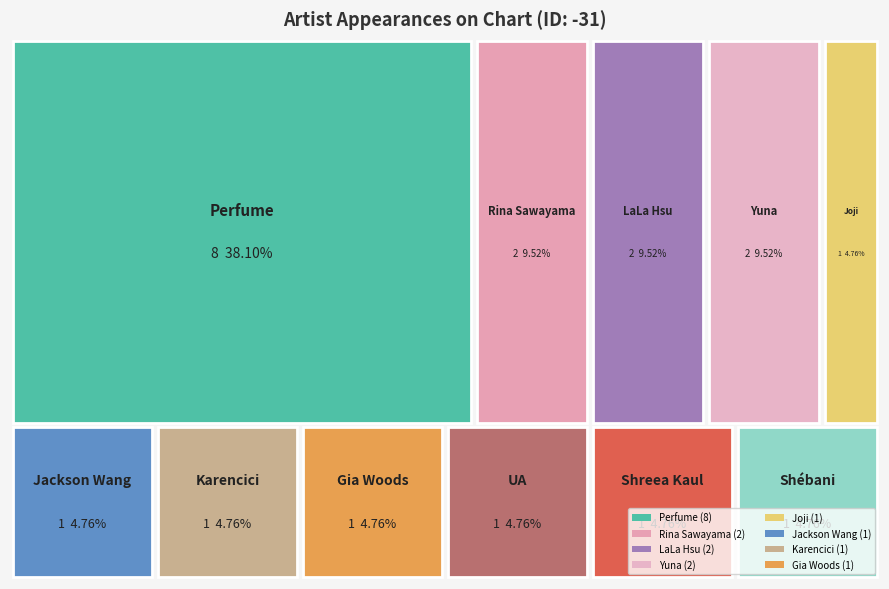

What is the ratio of the value at 1 to the value at 9?

2.0